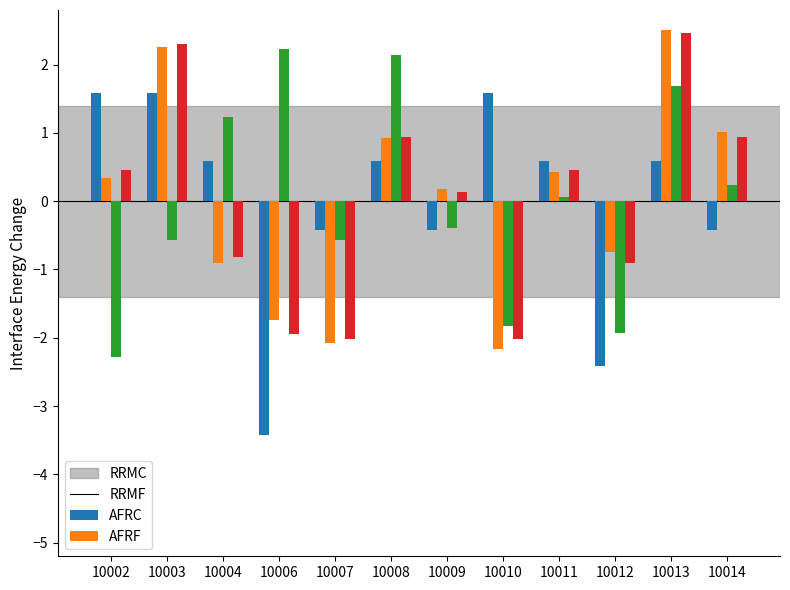

What is the difference between the highest and lowest values at 10013?

1.9